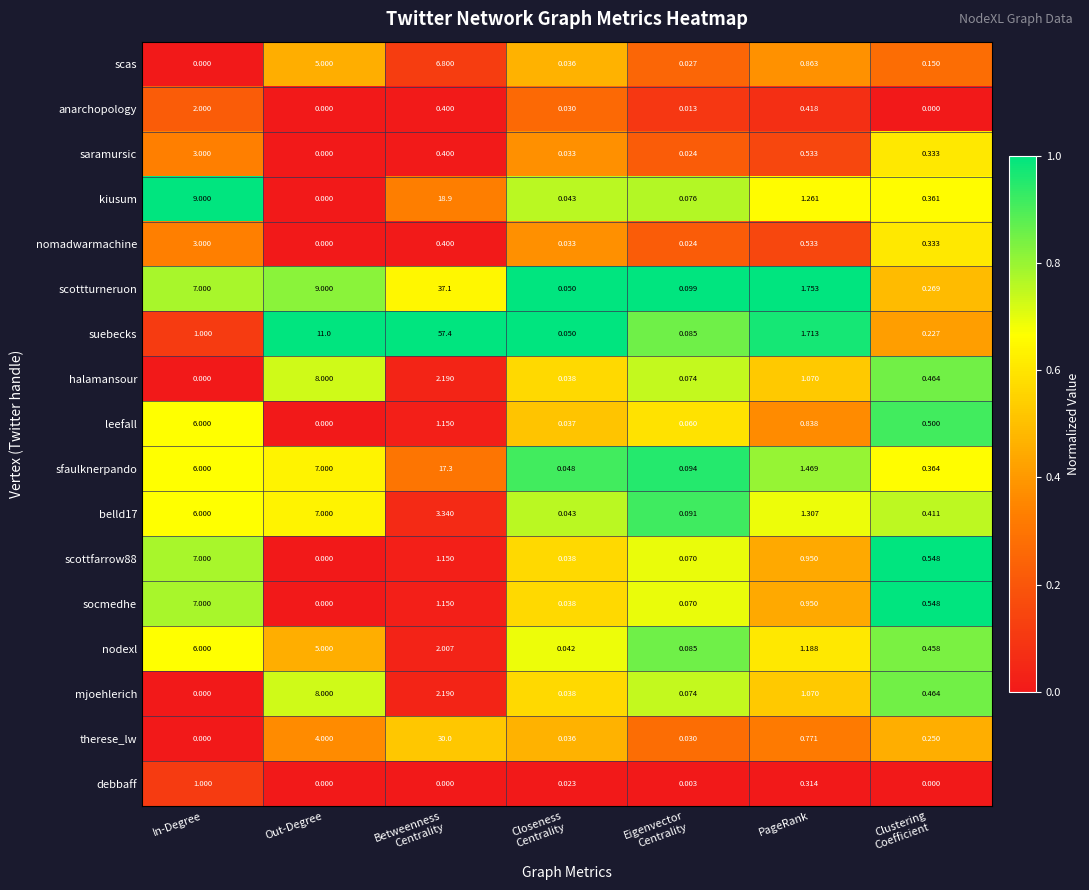

At how many categories does at least one series exceed 0?

7